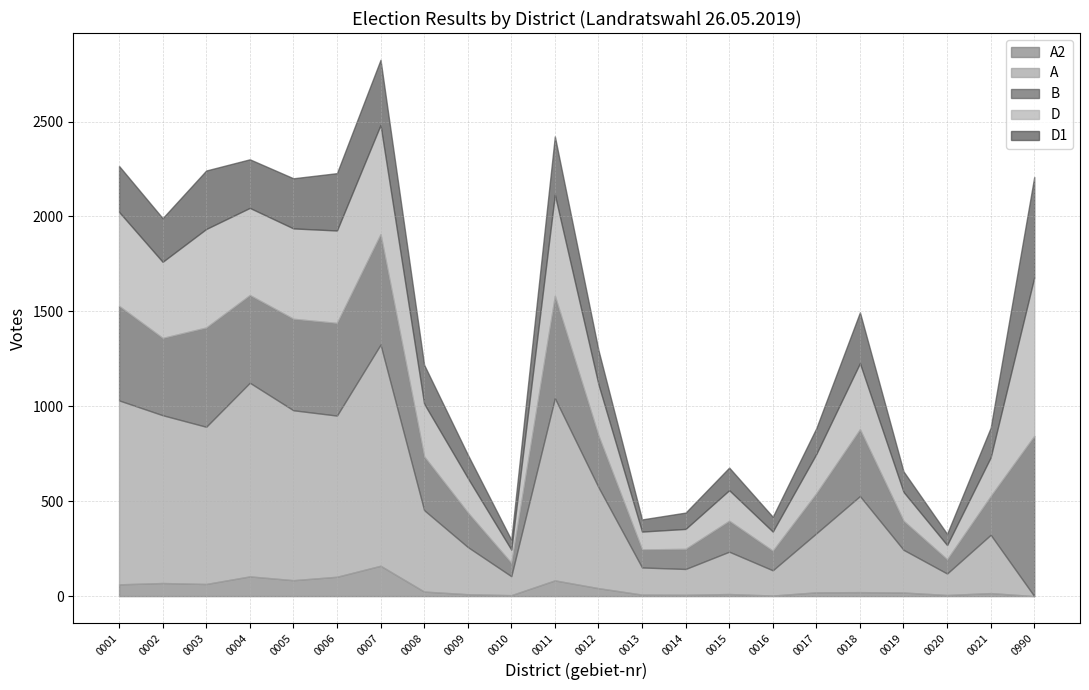

In D, how many points are higher than both neighbors (excluding endpoints)?

5